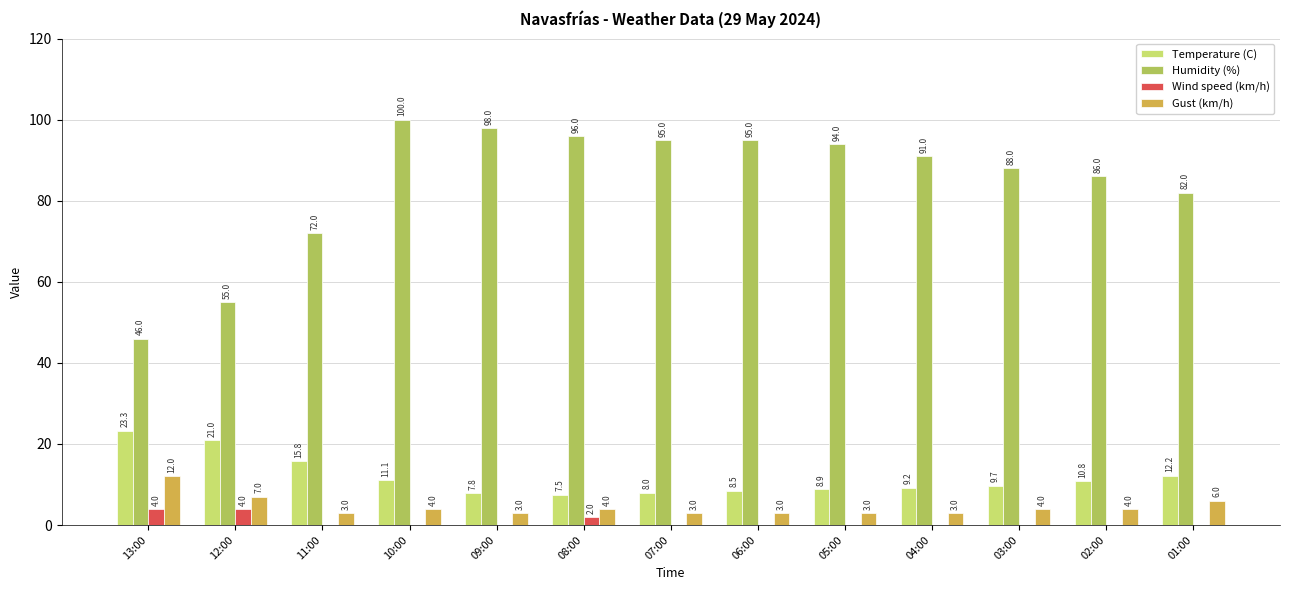

Which category has the highest value in the Gust (km/h) series?

13:00